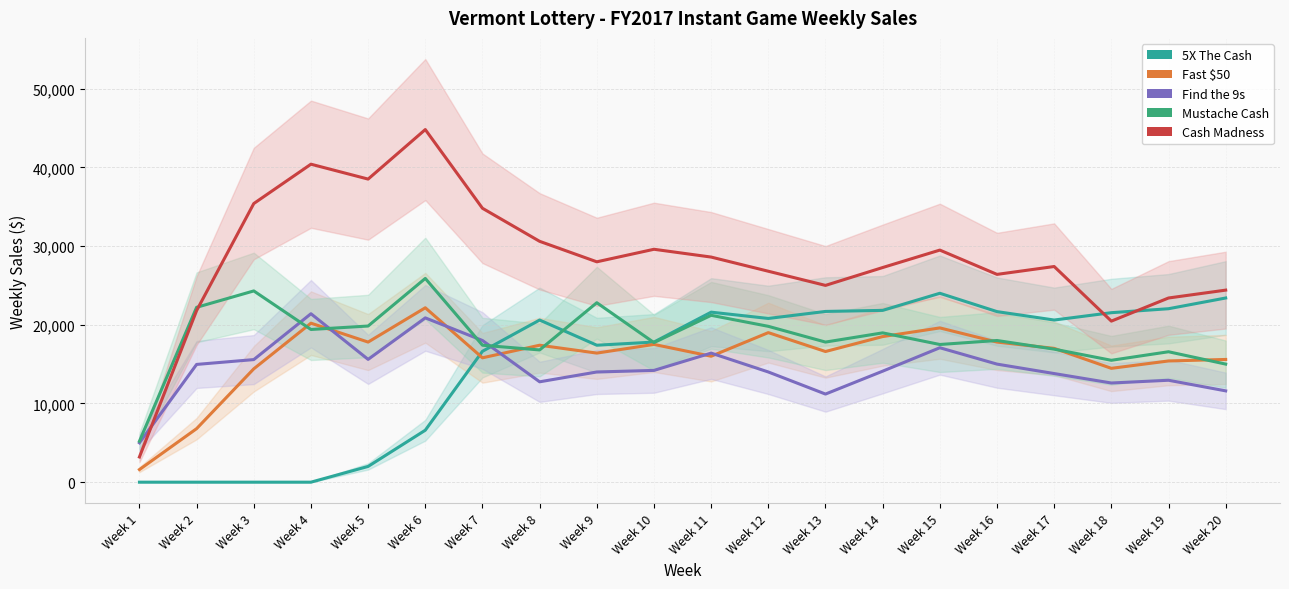

List the labels in order of Mustache Cash value, largest first.

Week 6, Week 3, Week 9, Week 2, Week 11, Week 5, Week 12, Week 4, Week 14, Week 16, Week 13, Week 10, Week 15, Week 7, Week 17, Week 8, Week 19, Week 18, Week 20, Week 1